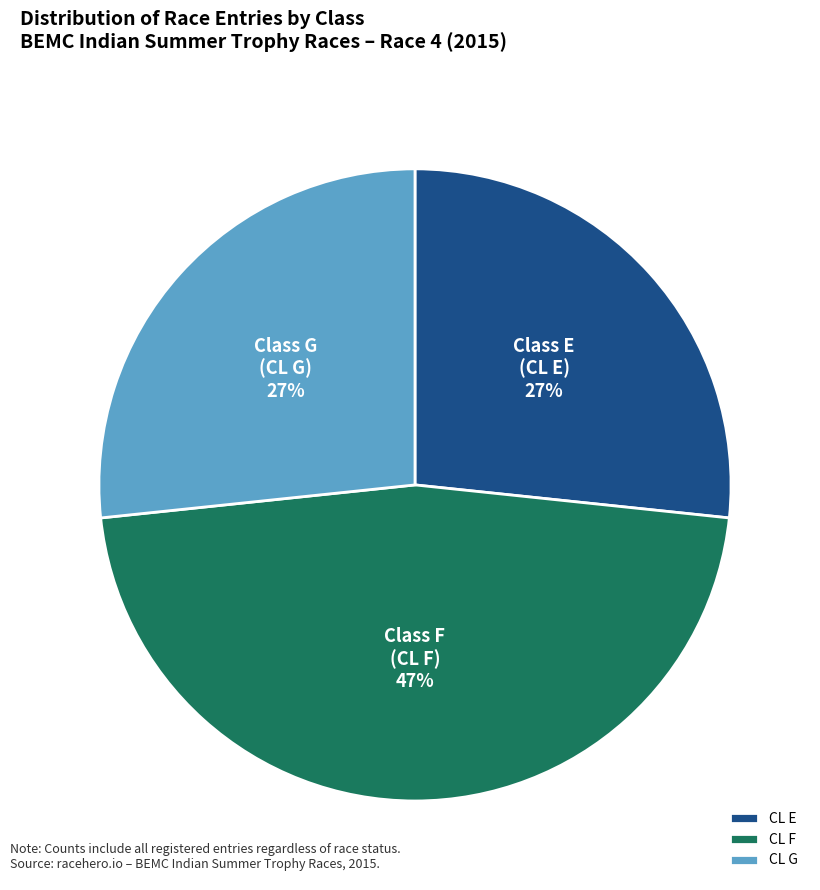

To the nearest percent, what is the difference between the largest and smallest slice percentages?

20%